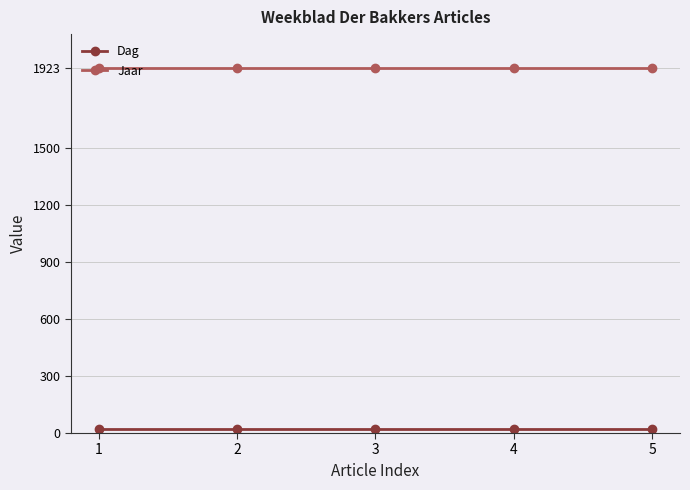

True or false: Jaar has more than 2 points higher than both neighbors.

False